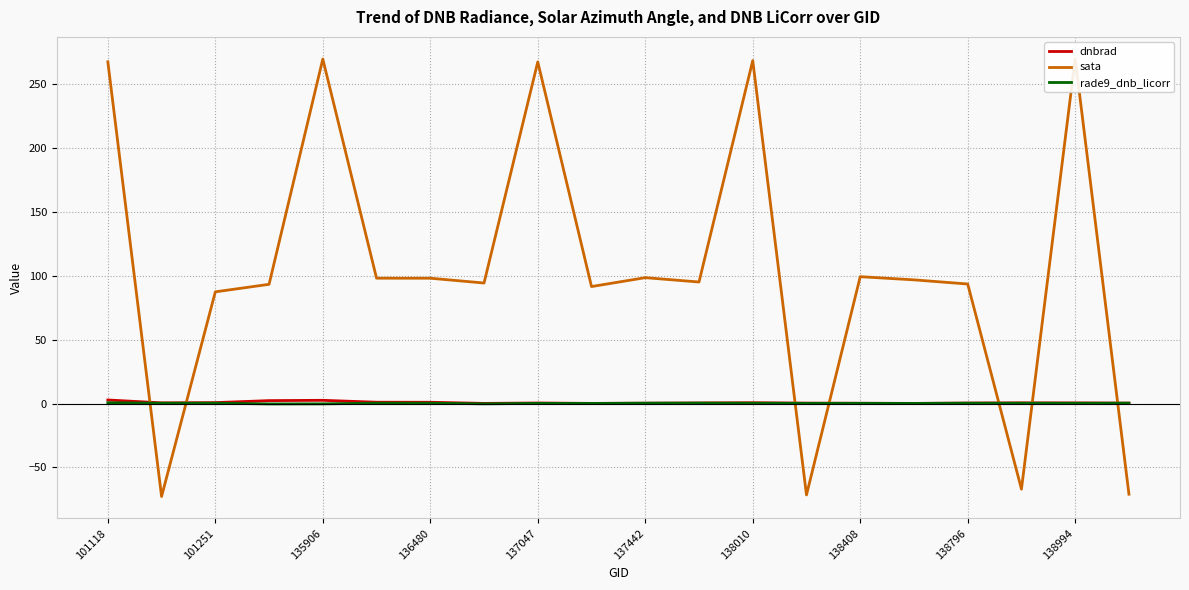

True or false: rade9_dnb_licorr has a value of 0.3 at 138796.

True